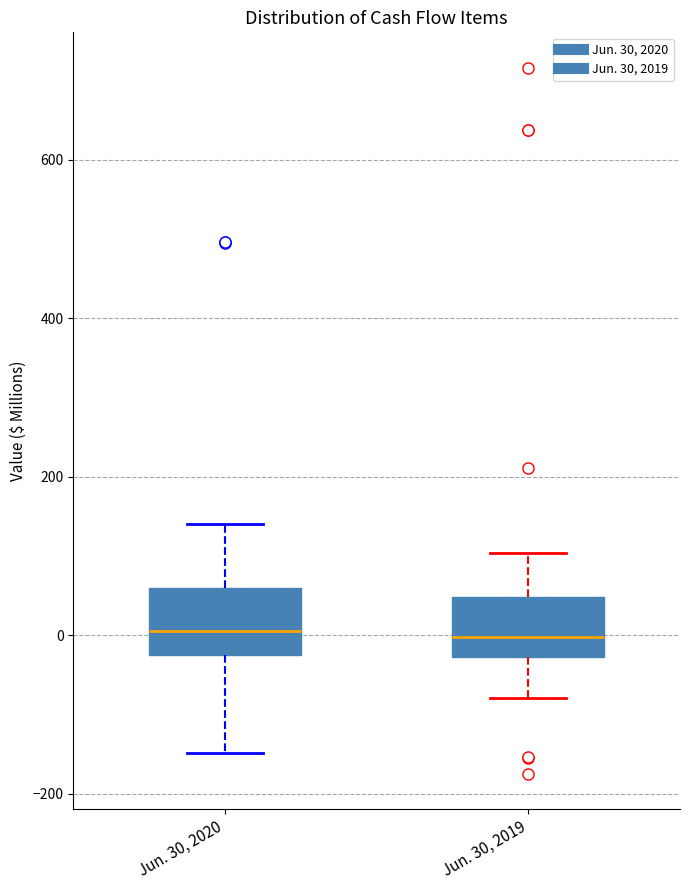

Reading left to right, read every box against the y-axis: the position of its median line, the range the box covers, and the ends of its whiskers. The values are not printed on the chart, so give them approximately, as read against the axis.

Jun. 30, 2020: median 0, box -20 to 60, whiskers -140 to 140
Jun. 30, 2019: median 0, box -20 to 40, whiskers -80 to 100